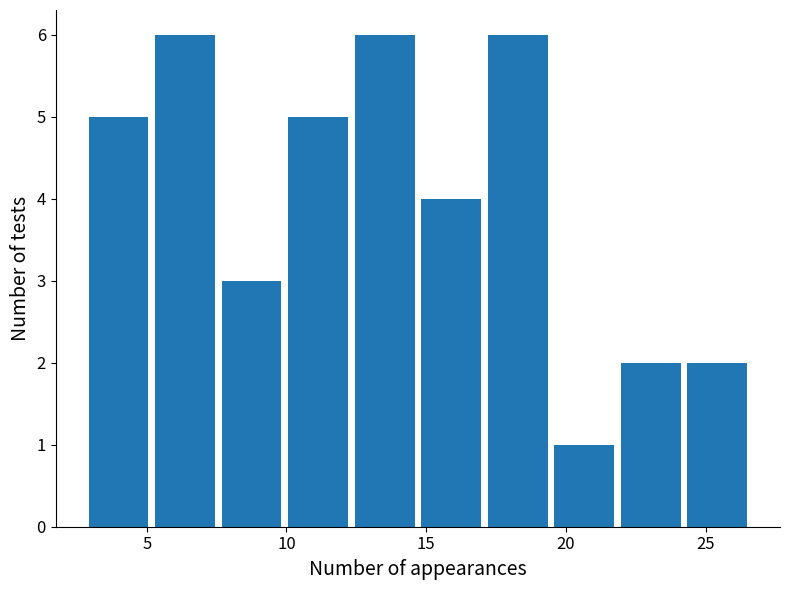

How tall is the bar that spans 17.0 to 19.5 on the x-axis? Neither the bar edges nor the heights are printed on the chart, so give them approximately, as read against the axes.

6